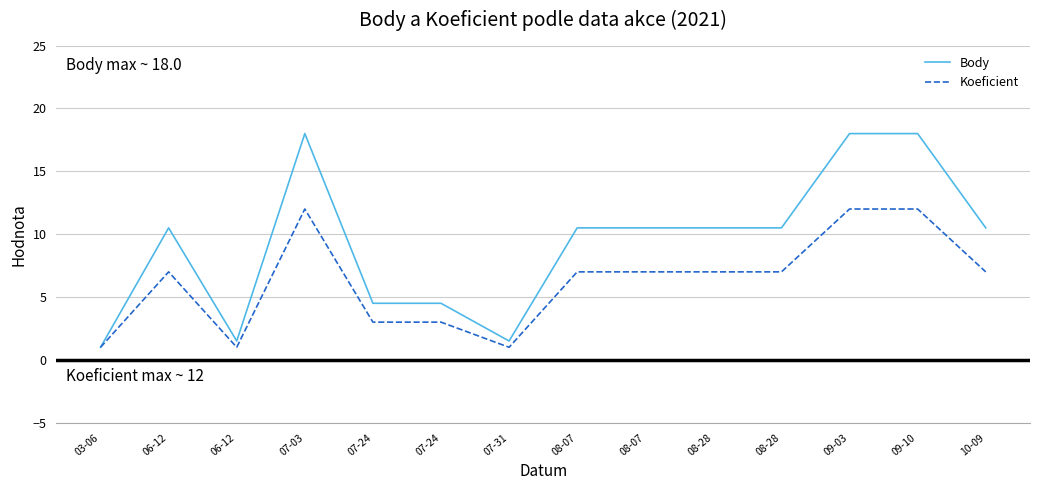

What is the average value of the Koeficient series?

6.2